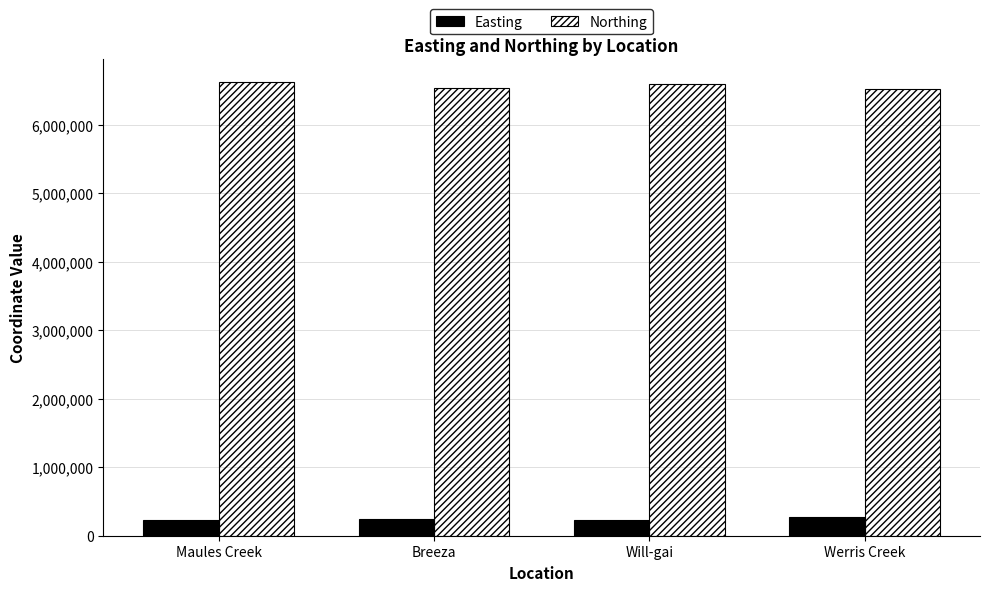

Is it true that Easting equals 231804 at Will-gai?

True